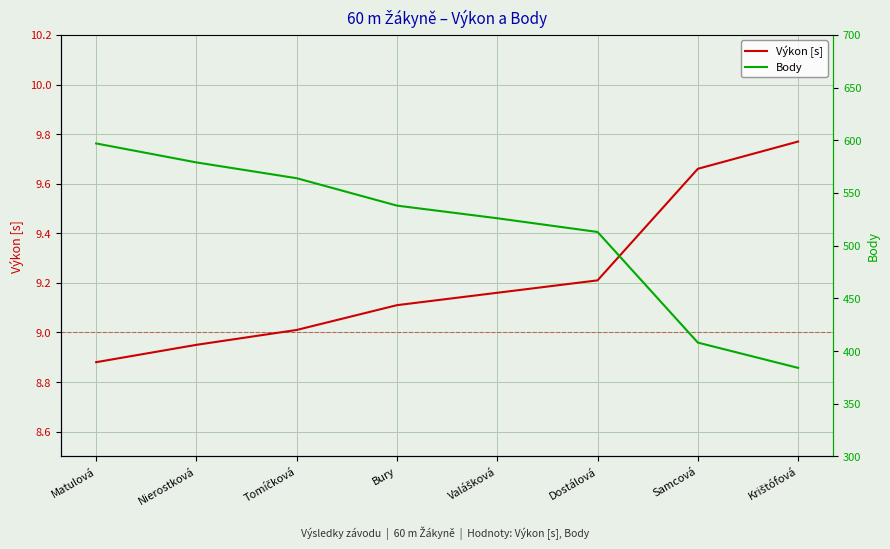

True or false: Body and Výkon [s] intersect in this chart.

False